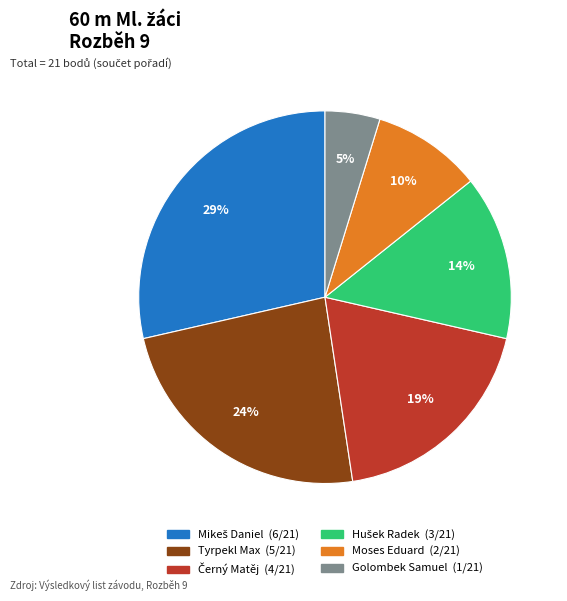

To the nearest percent, what is the average slice percentage?

17%